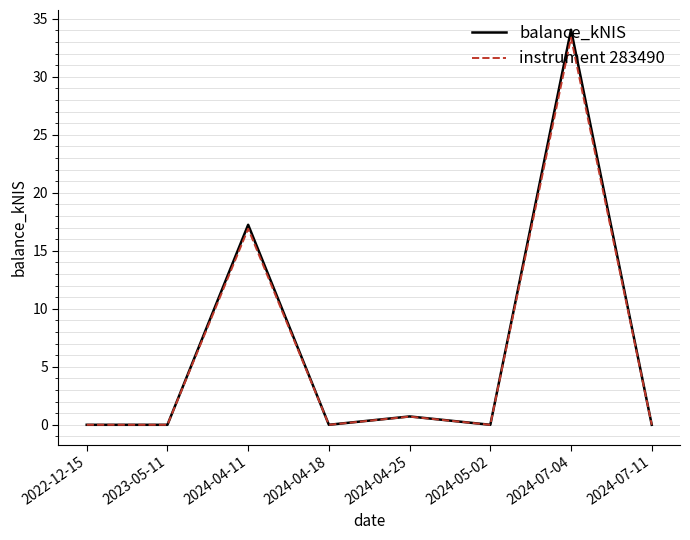

What is the sum of all instrument 283490 values?

51.0